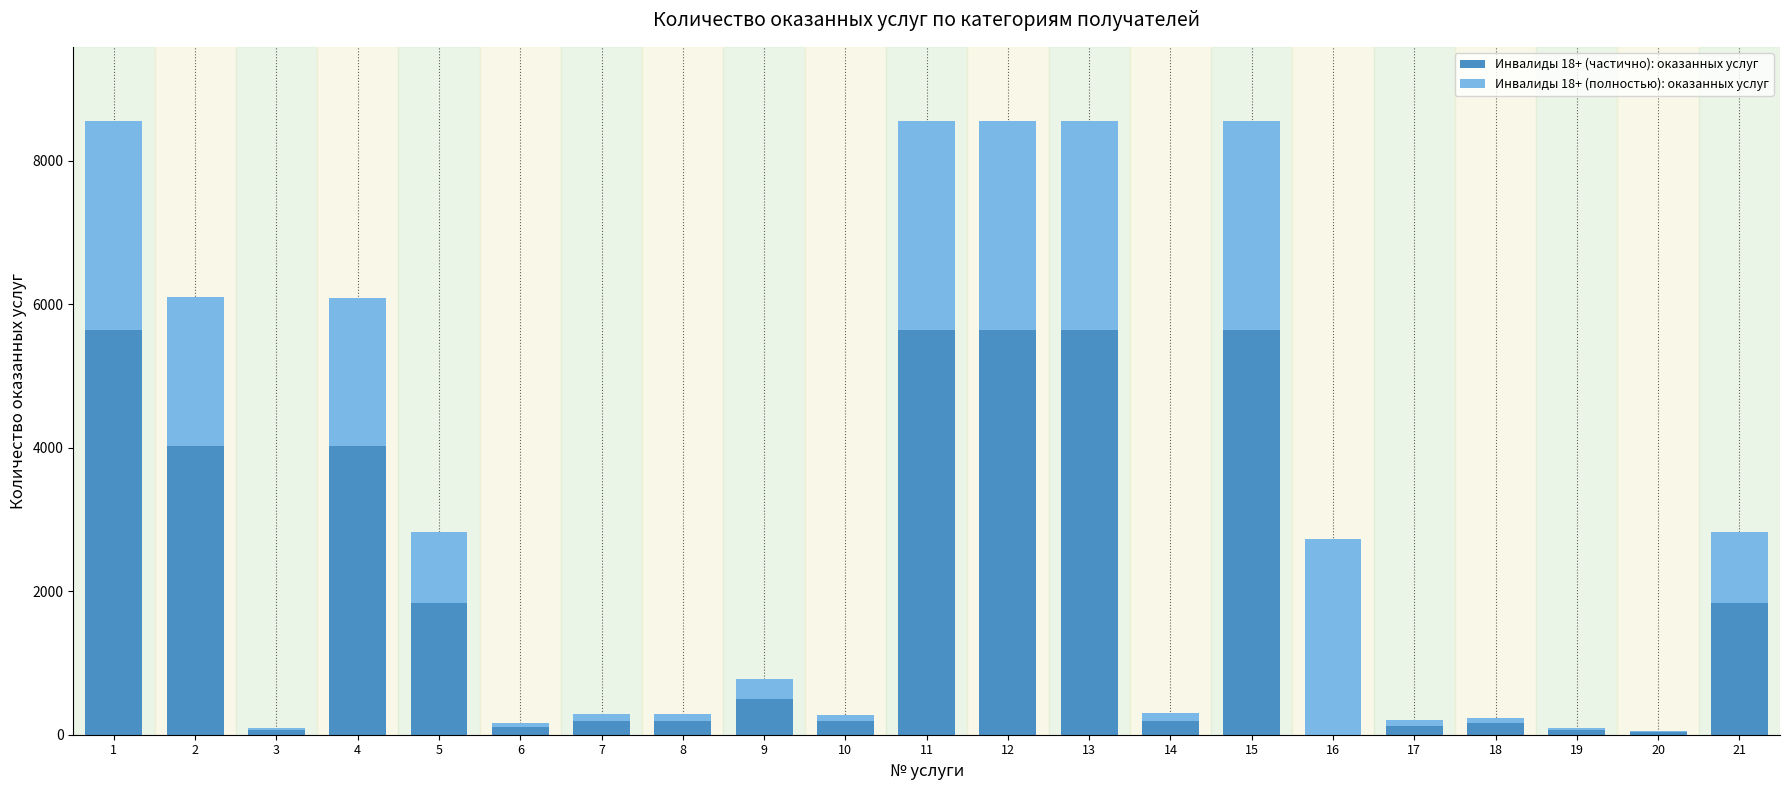

True or false: Инвалиды 18+ (частично): оказанных услуг has a value of 4025 at 4.

True